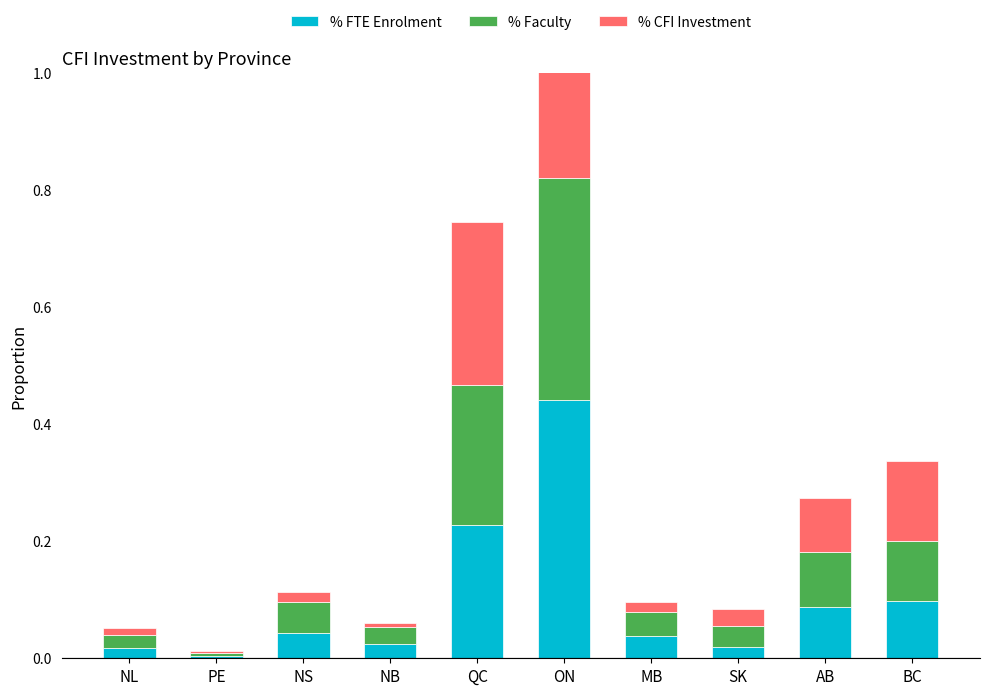

What is the label of the 7th bar from the left?

MB